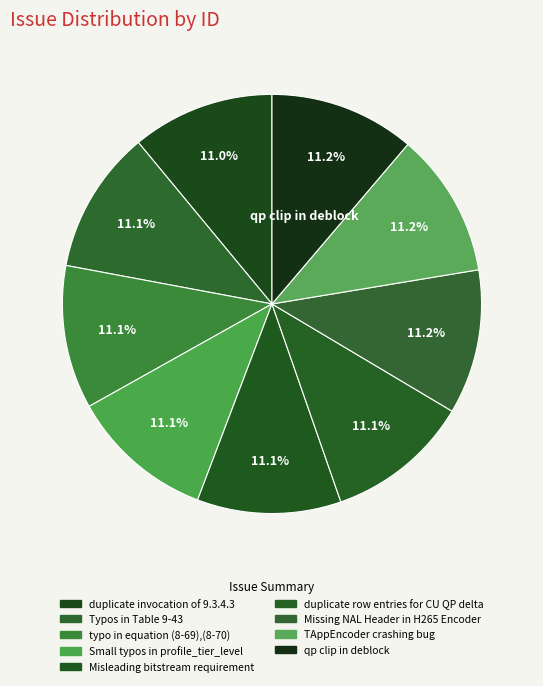

To the nearest percent, what percentage of the pie is Typos in Table 9-43?

11%